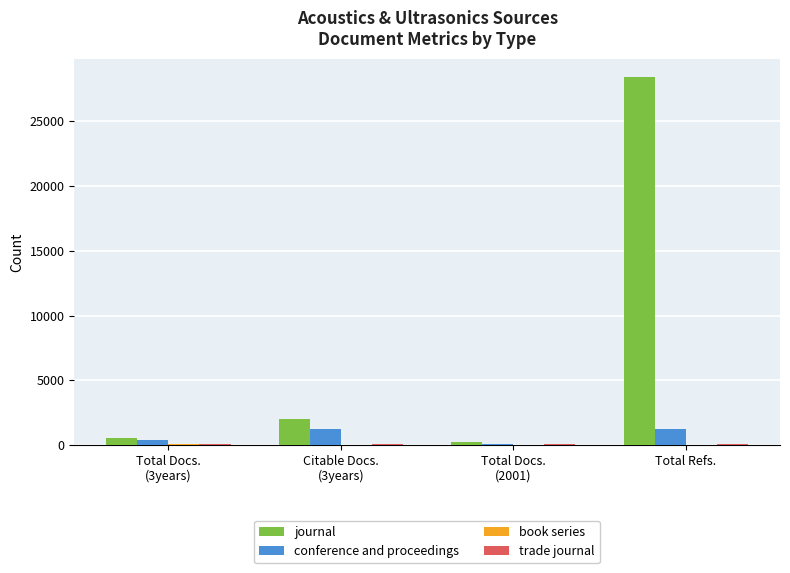

Which series has the largest total across all categories?

journal